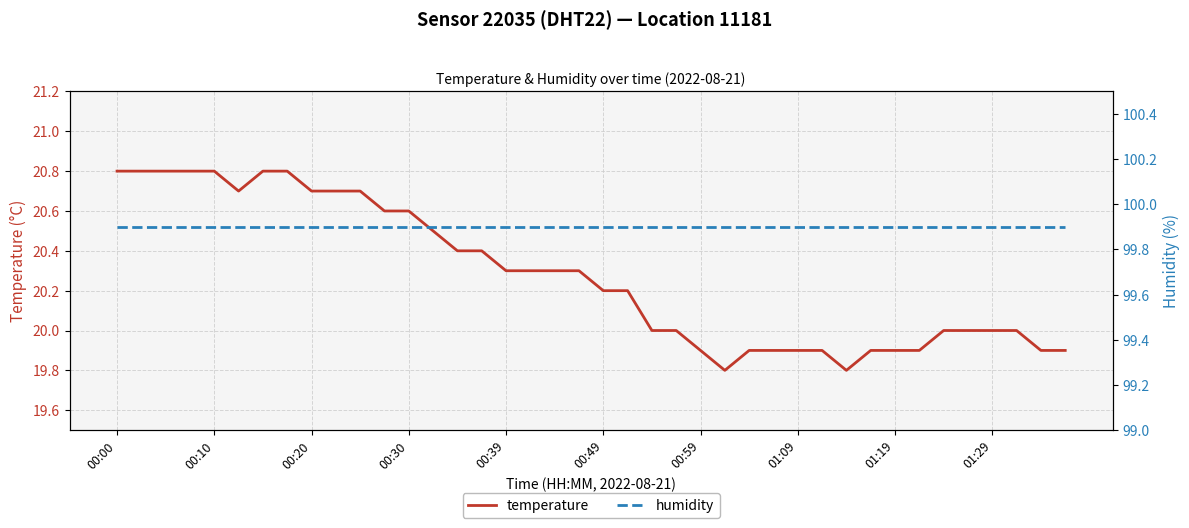

True or false: temperature and humidity cross at least once.

False